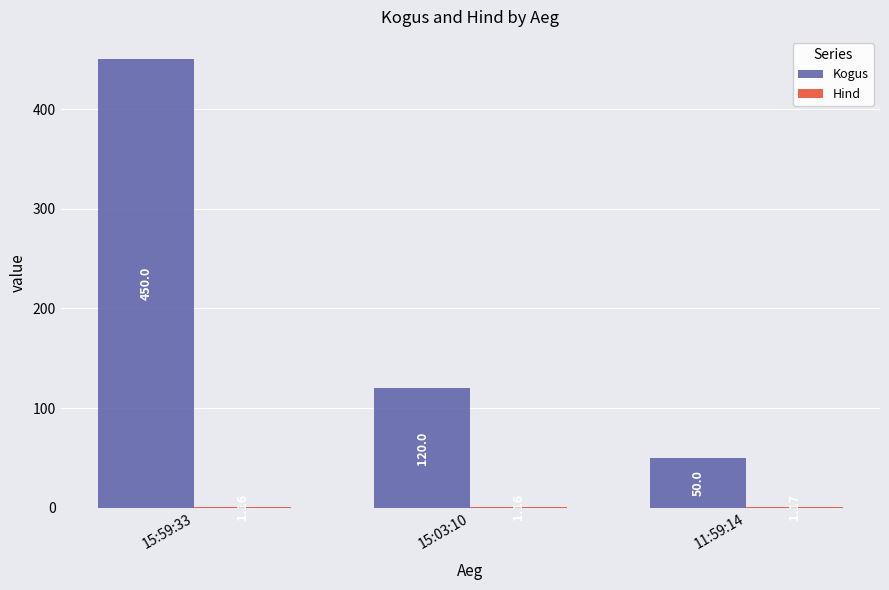

Are the bars horizontal?

No